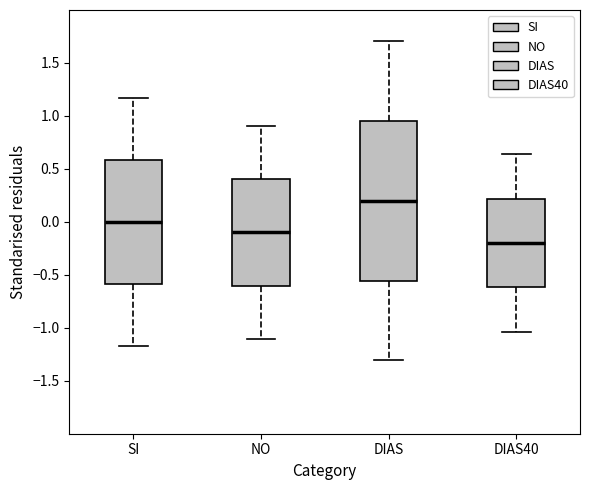

Reading left to right, read every box against the y-axis: the position of its median line, the range the box covers, and the ends of its whiskers. The values are not printed on the chart, so give them approximately, as read against the axis.

SI: median 0.00, box -0.60 to 0.60, whiskers -1.15 to 1.15
NO: median -0.10, box -0.60 to 0.40, whiskers -1.10 to 0.90
DIAS: median 0.20, box -0.55 to 0.95, whiskers -1.30 to 1.70
DIAS40: median -0.20, box -0.60 to 0.20, whiskers -1.05 to 0.65